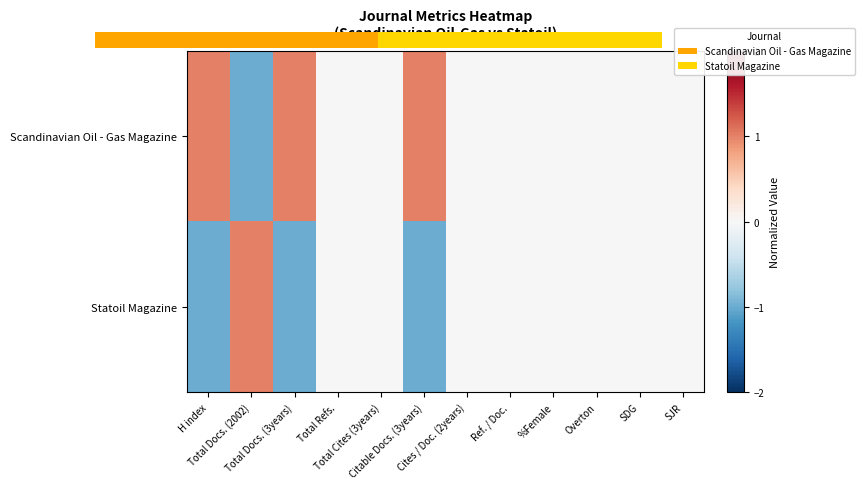

The Scandinavian Oil - Gas Magazine series shows 0 at Total Cites (3years). True or false?

True